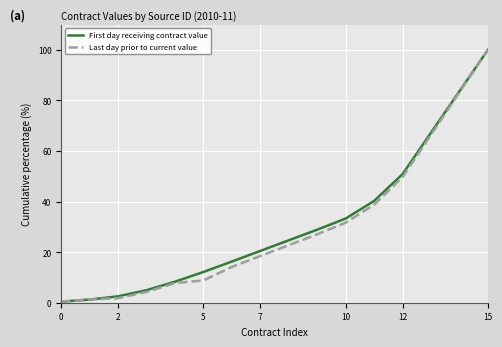

What are all the series names shown in the legend?

First day receiving contract value, Last day prior to current value